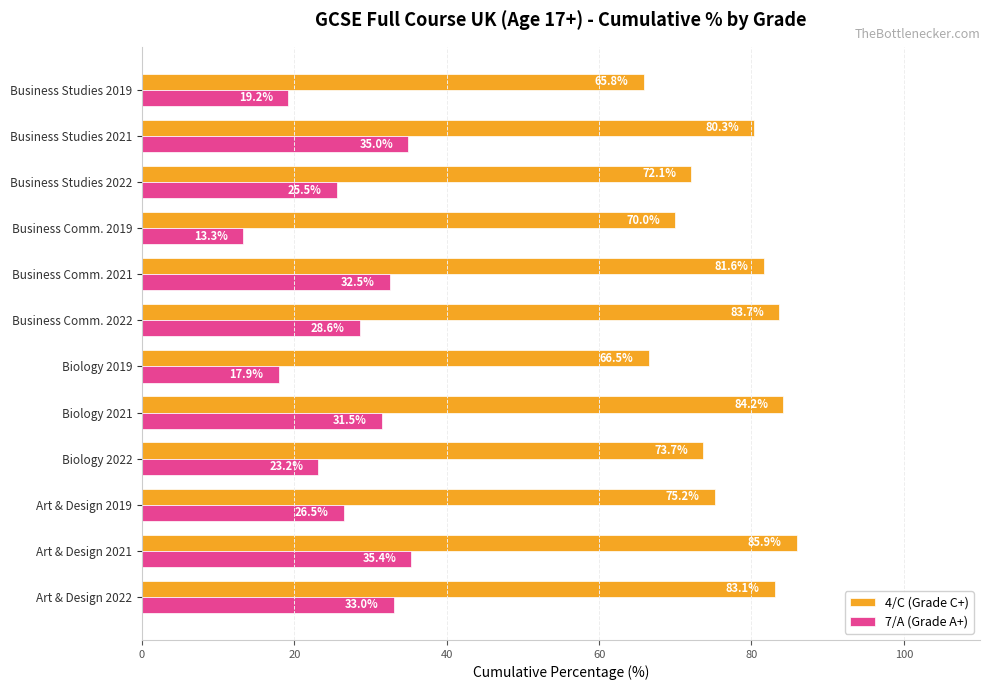

The value of 7/A (Grade A+) at Biology 2021 is 13.4. True or false?

False